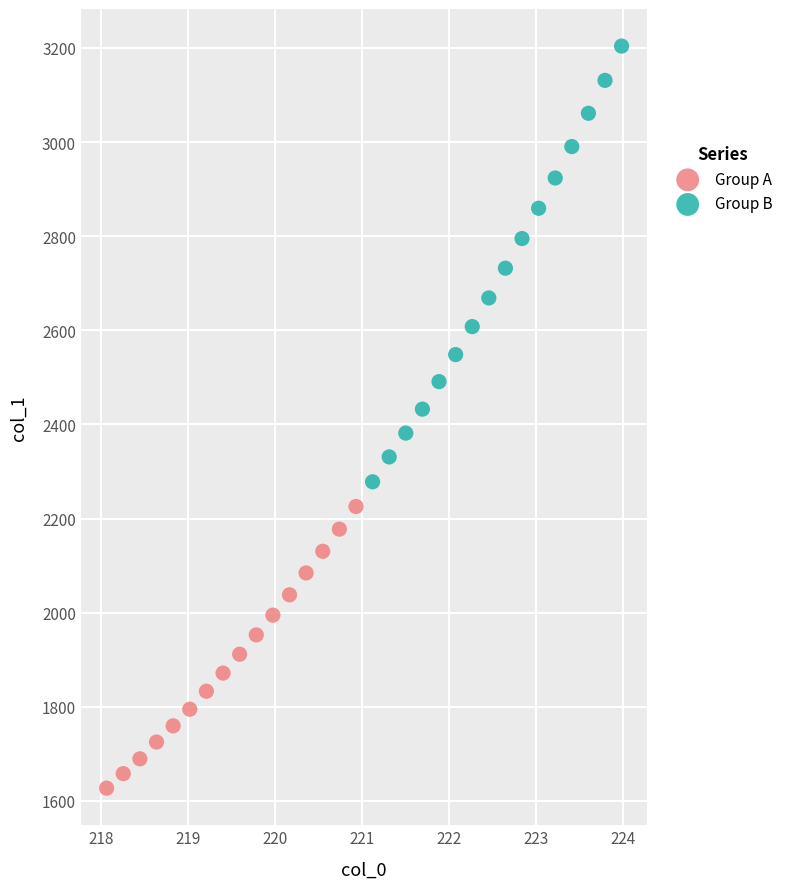

Which series contains the lowest Y value?

Group A